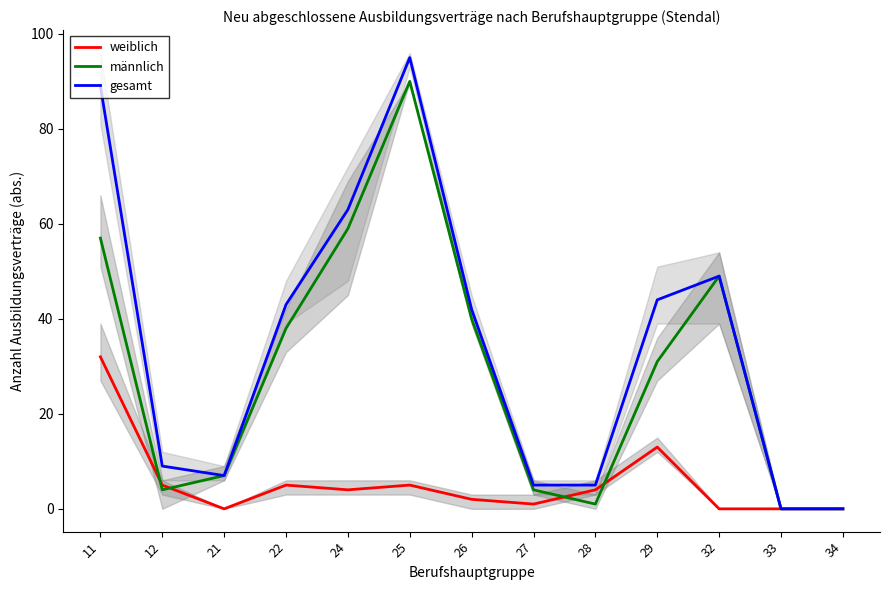

Where is gesamt nearest to the value 47?

32